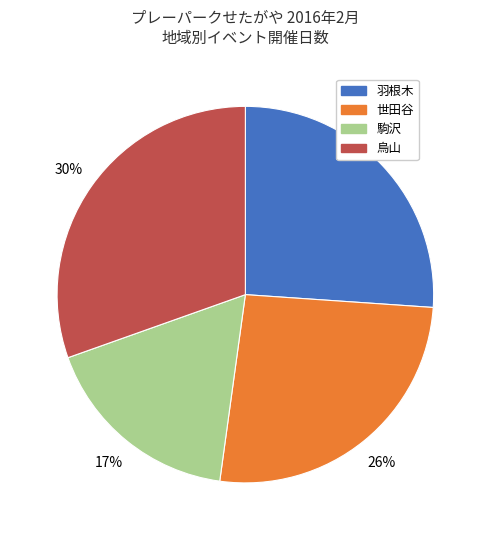

Which slice is the largest?

烏山